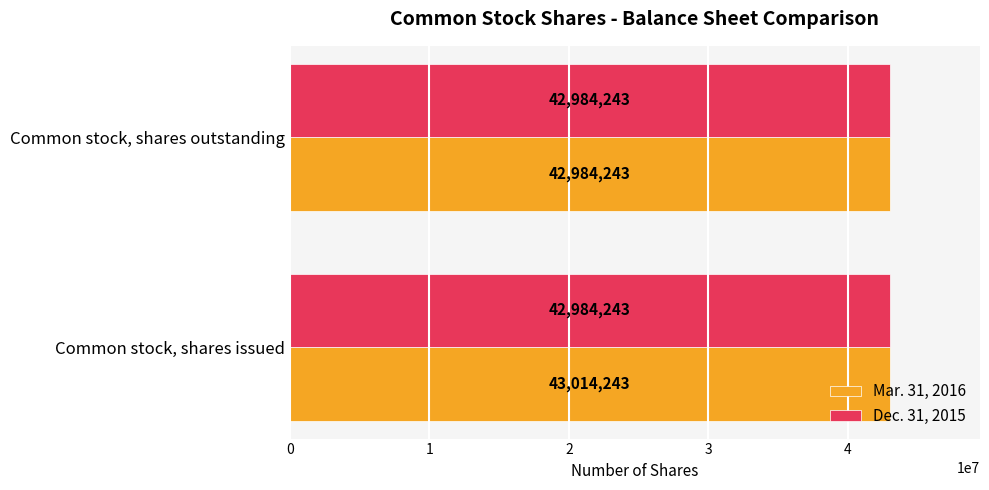

What is the total value across all series at Common stock, shares outstanding?

85968486